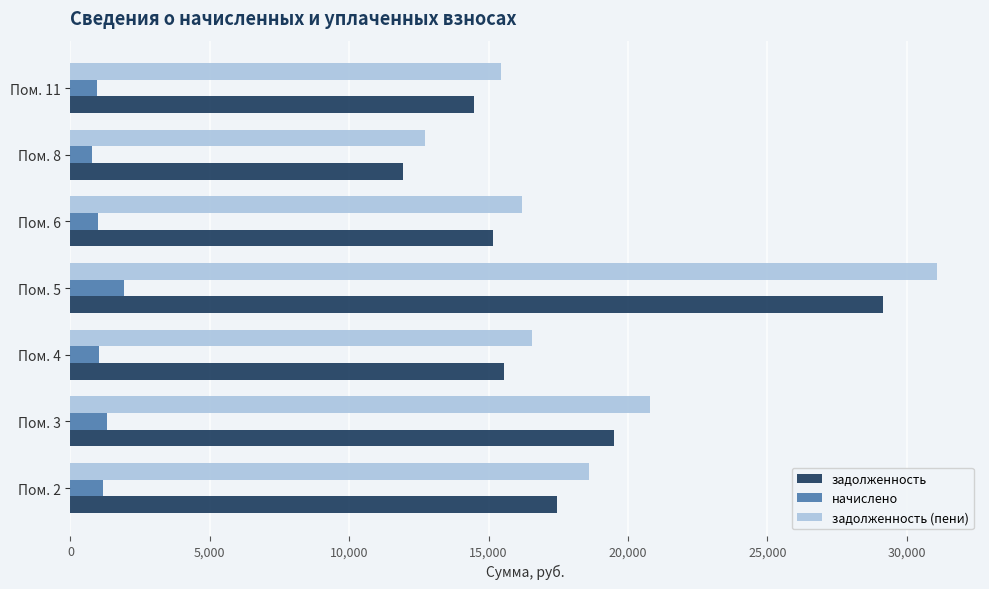

What is the minimum value for начислено?

789.3